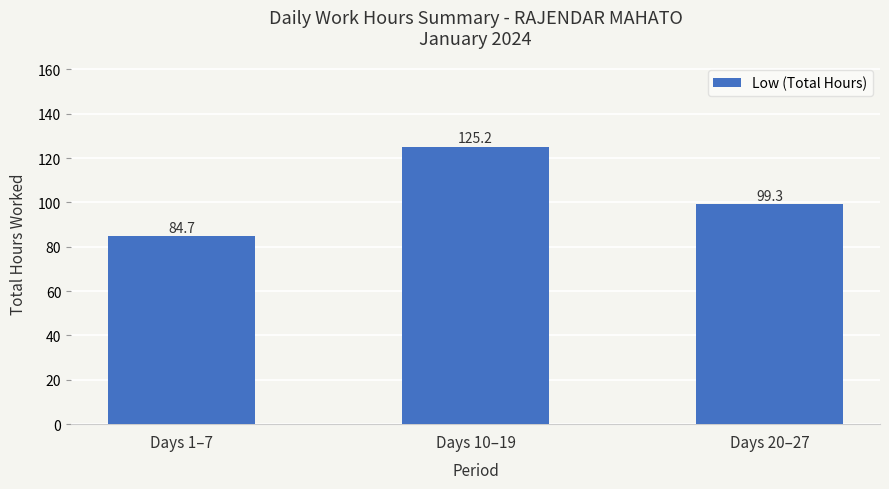

Reading right to left, list all the values displayed in this chart.

99.3	125.2	84.7